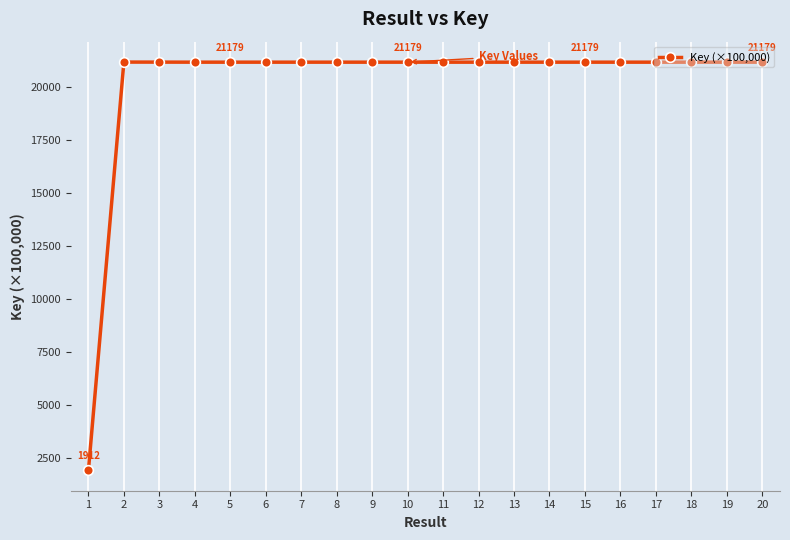

What is the greatest value displayed?

21183.2